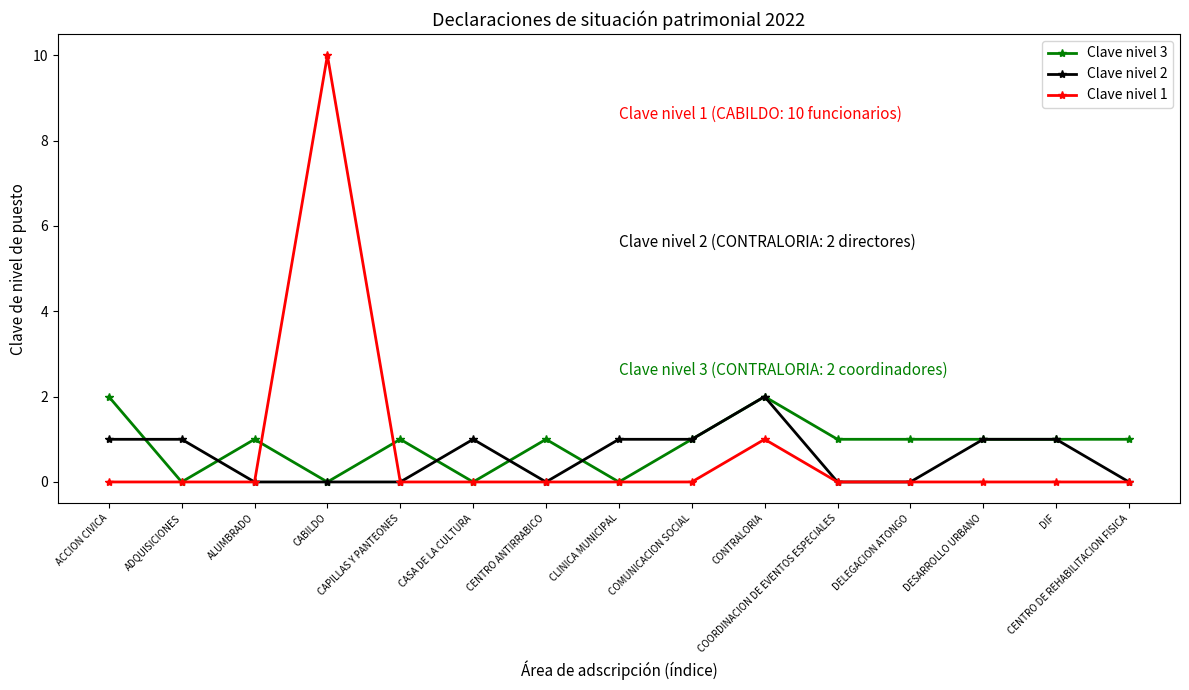

What is the label of the 7th point from the left?

CENTRO ANTIRRABICO